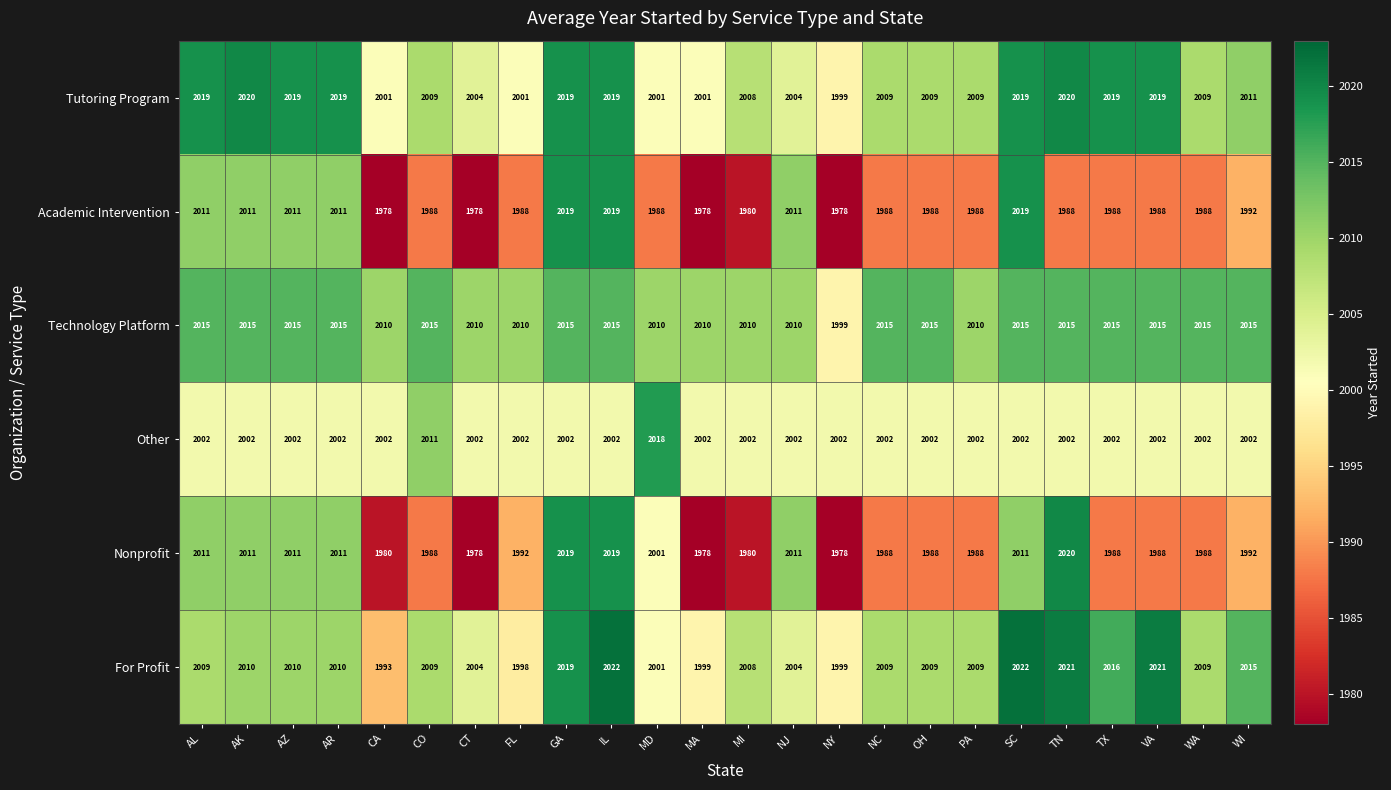

What is the difference between the maximum and minimum values in the For Profit series?

29